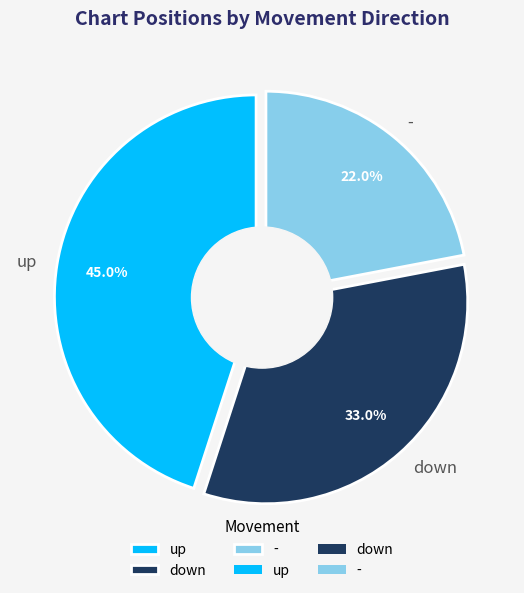

To the nearest percent, what is the difference between the largest and smallest slice percentages?

23%